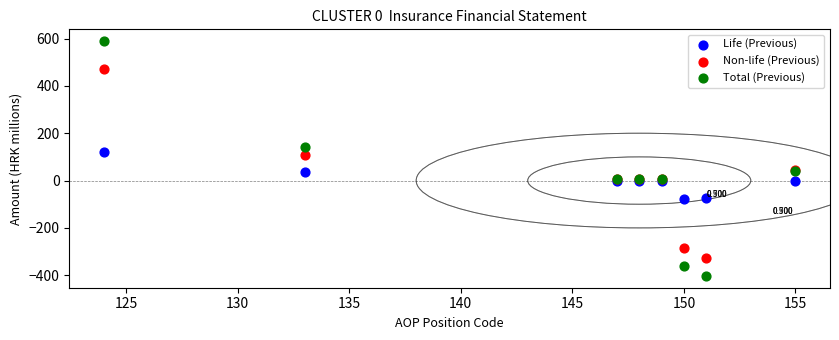

Which series has the widest spread of Y values?

Total (Previous)